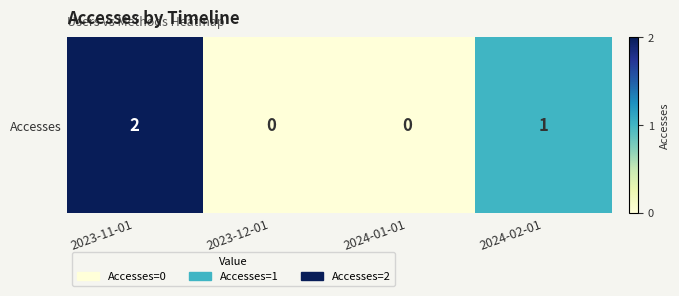

The chart shows a value of 0 at 2023-12-01. True or false?

True